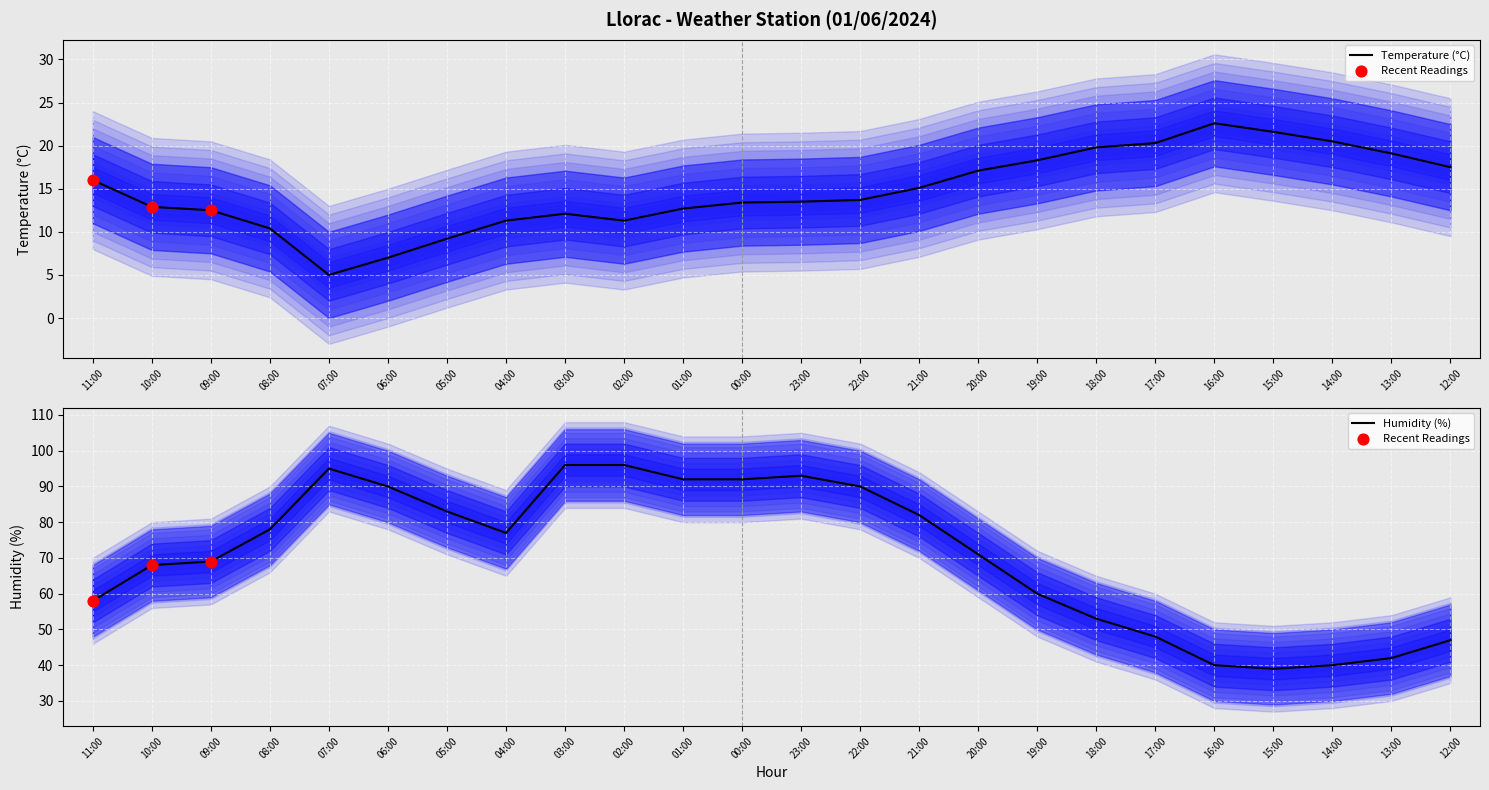

Which series contains the highest Y value?

Humidity (%)